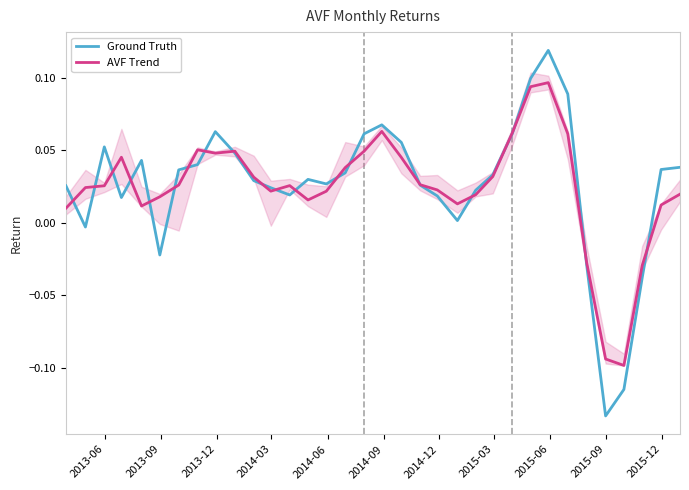

How many intersections are there between AVF Trend and Ground Truth?

20